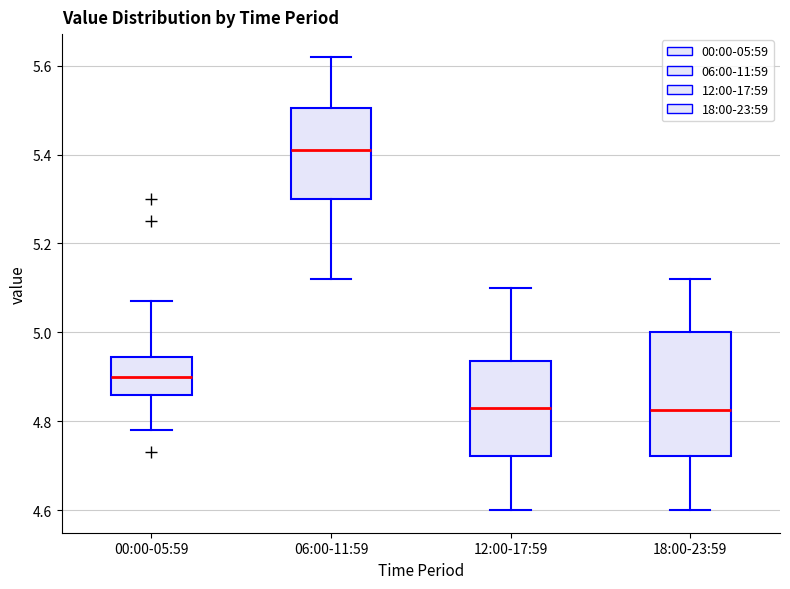

Reading left to right, read every box against the y-axis: the position of its median line, the range the box covers, and the ends of its whiskers. The values are not printed on the chart, so give them approximately, as read against the axis.

00:00-05:59: median 4.90, box 4.86 to 4.94, whiskers 4.78 to 5.08
06:00-11:59: median 5.42, box 5.30 to 5.50, whiskers 5.12 to 5.62
12:00-17:59: median 4.84, box 4.72 to 4.94, whiskers 4.60 to 5.10
18:00-23:59: median 4.82, box 4.72 to 5.00, whiskers 4.60 to 5.12